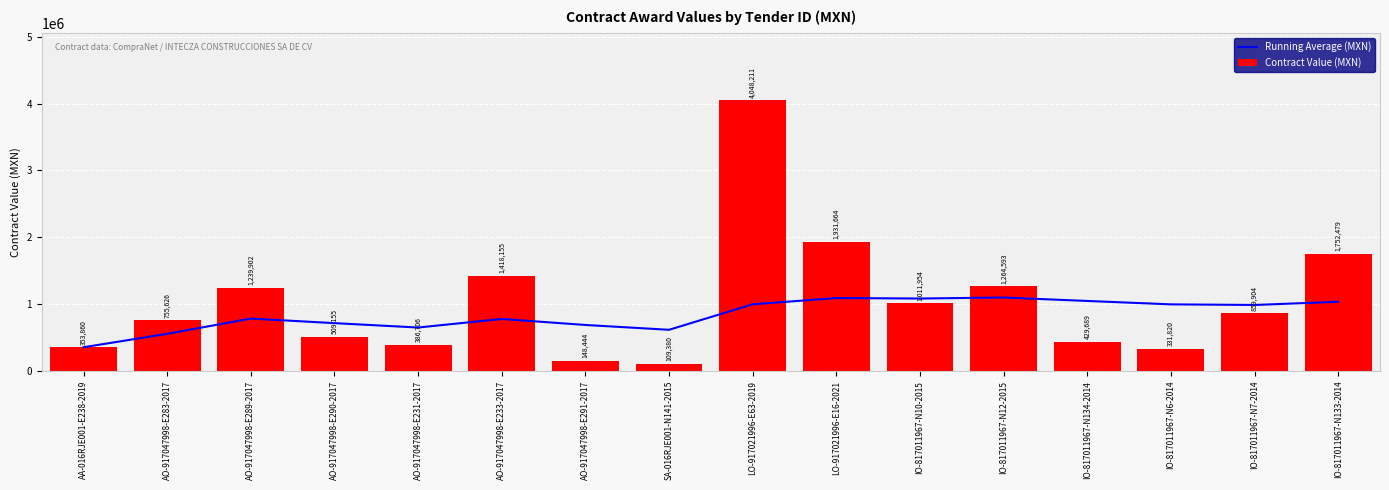

Which series has the largest range (max minus min)?

Contract Value (MXN)